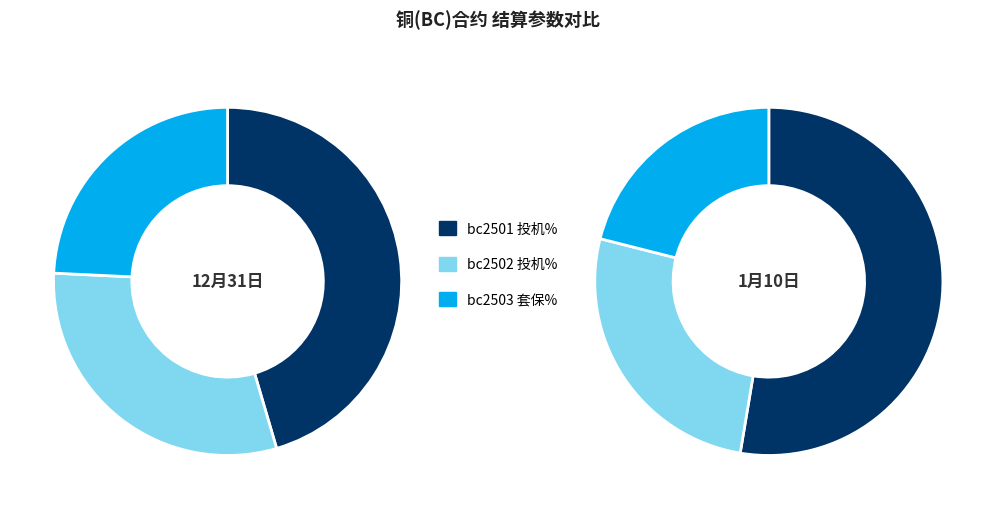

True or false: bc2501 accounts for 43% of the total.

True